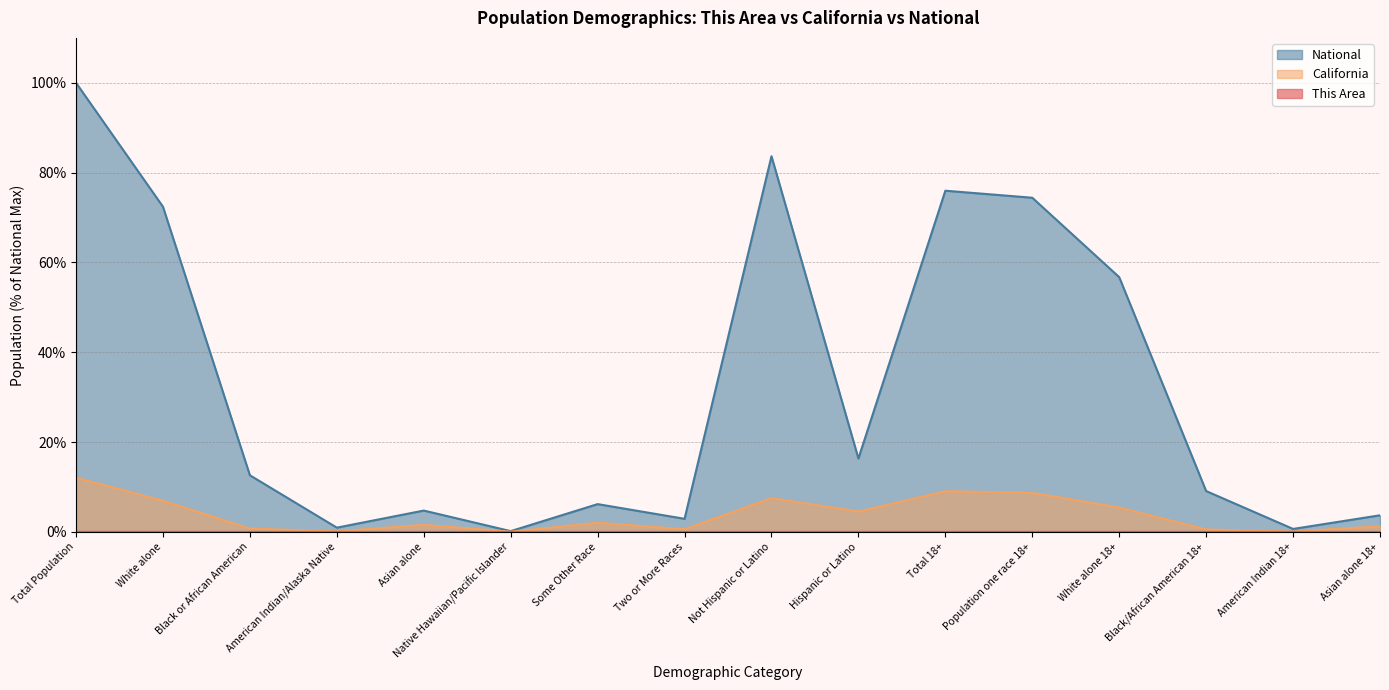

What are all the series names shown in the legend?

This Area, California, National